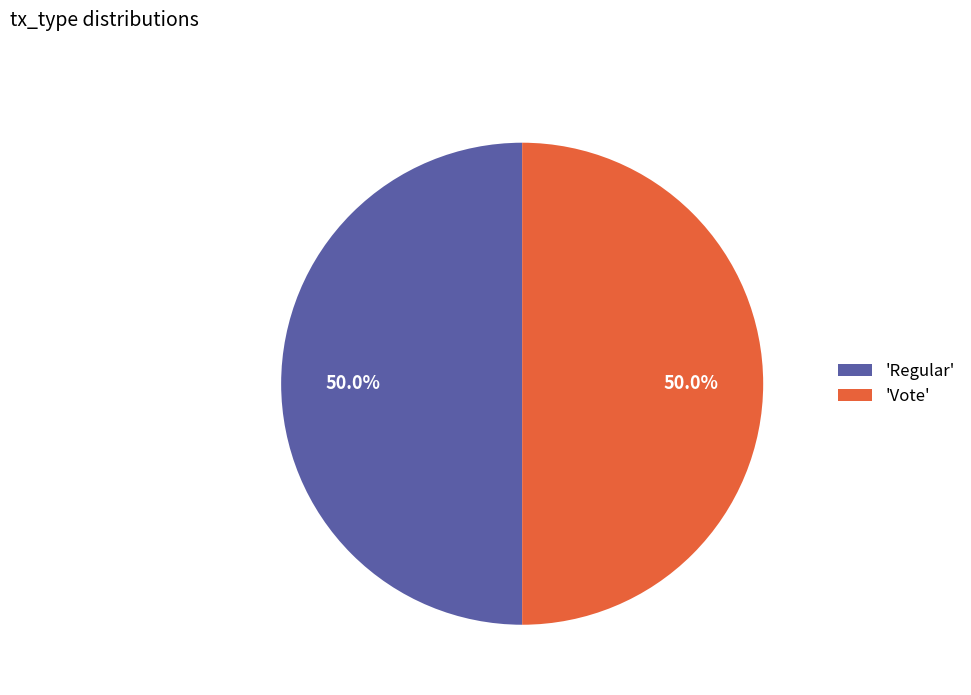

What is the ratio of the value at 'Regular' to the value at 'Vote'?

1.0